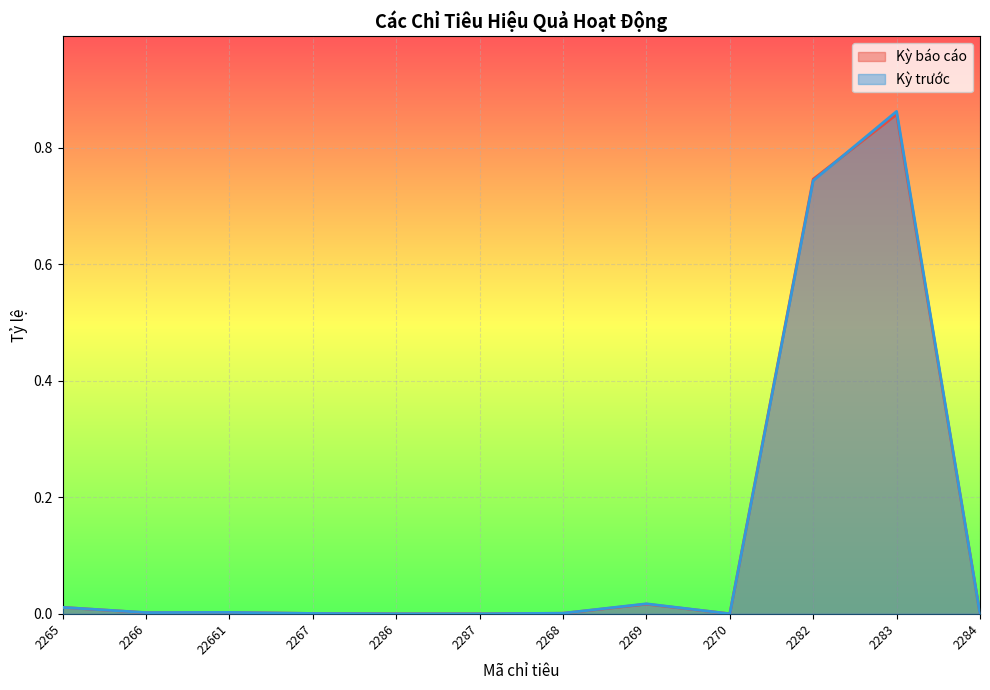

True or false: Kỳ trước and Kỳ báo cáo intersect in this chart.

True